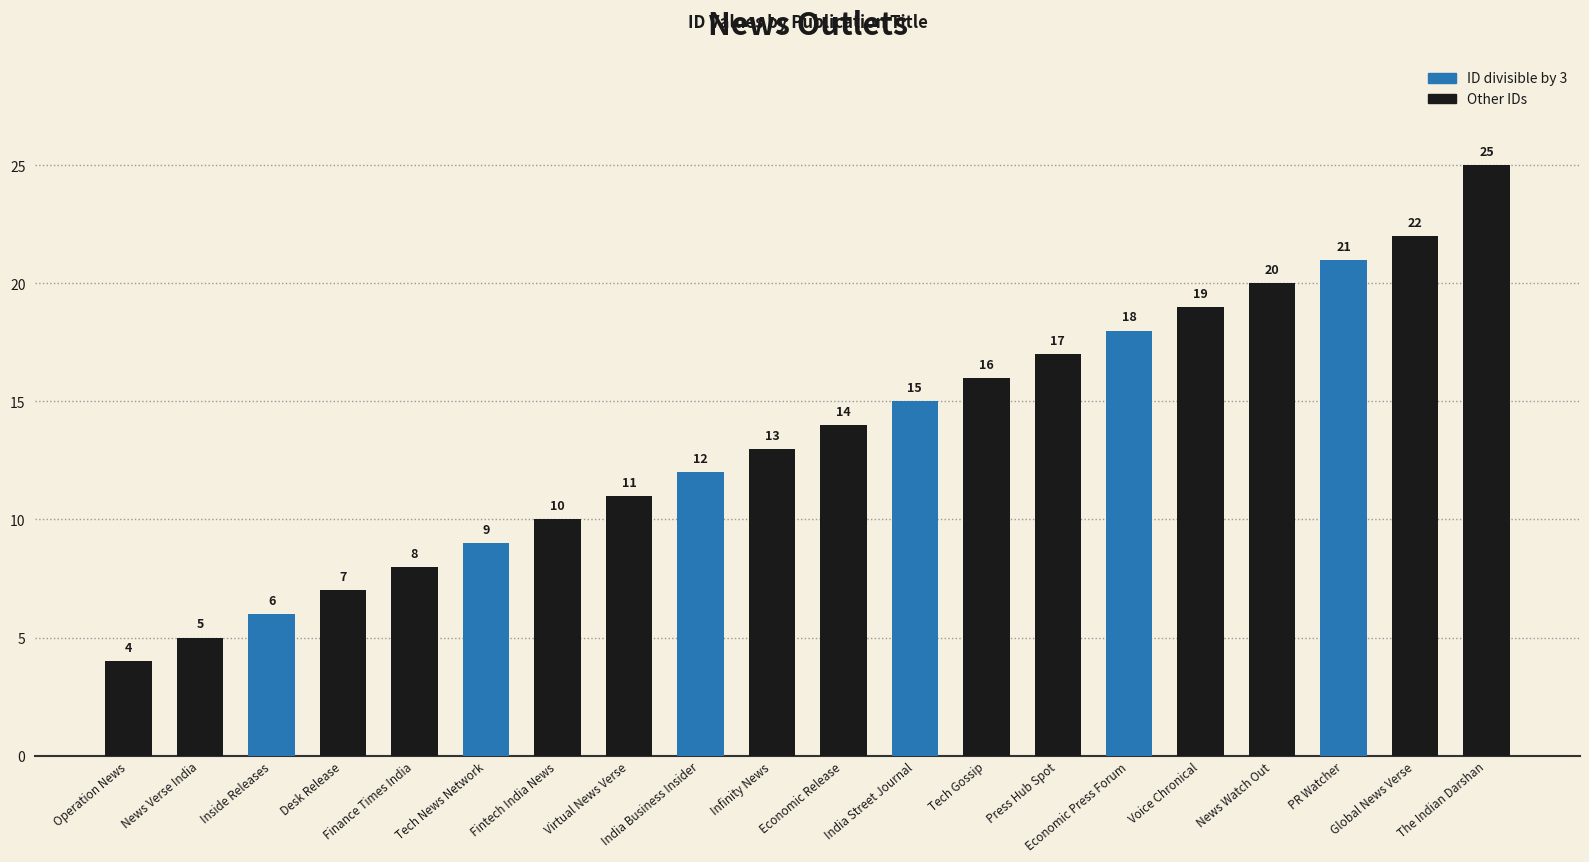

List the labels in order of value, smallest first.

Operation News, News Verse India, Inside Releases, Desk Release, Finance Times India, Tech News Network, Fintech India News, Virtual News Verse, India Business Insider, Infinity News, Economic Release, India Street Journal, Tech Gossip, Press Hub Spot, Economic Press Forum, Voice Chronical, News Watch Out, PR Watcher, Global News Verse, The Indian Darshan